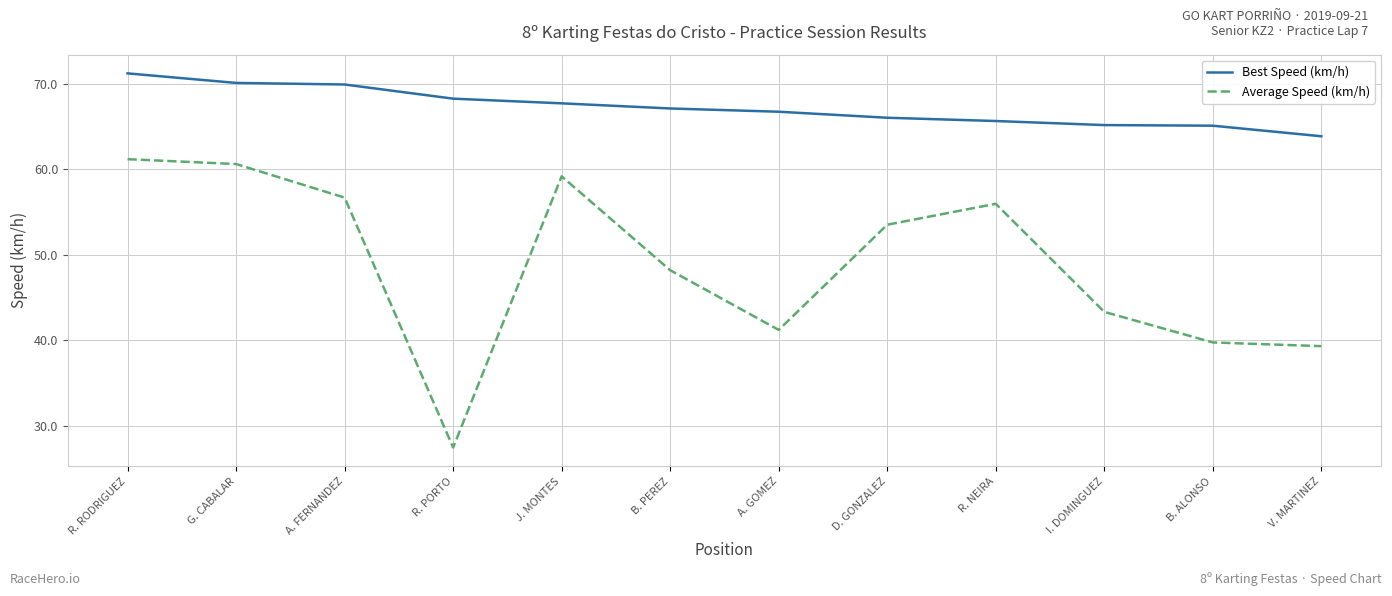

Which category has the lowest value in the Average Speed (km/h) series?

R. PORTO